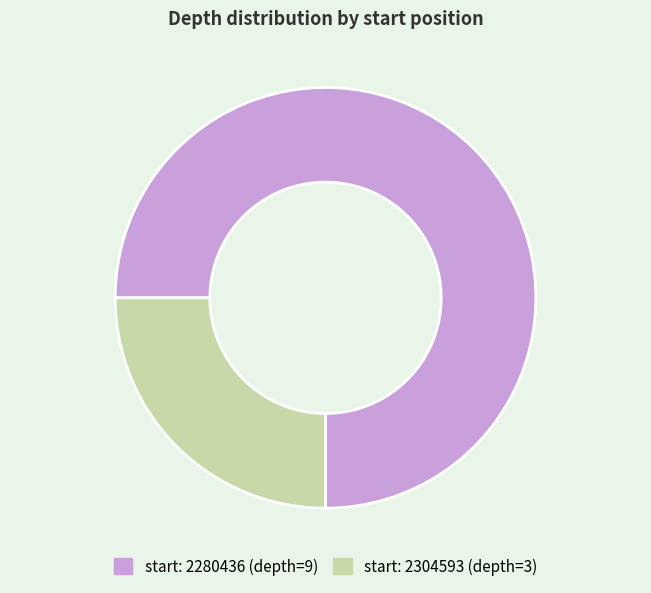

Is there any slice that represents more than half of the pie?

Yes